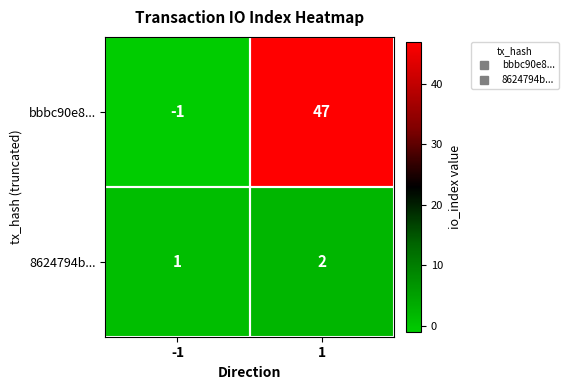

The value of bbbc90e8... at -1 is -2. True or false?

False